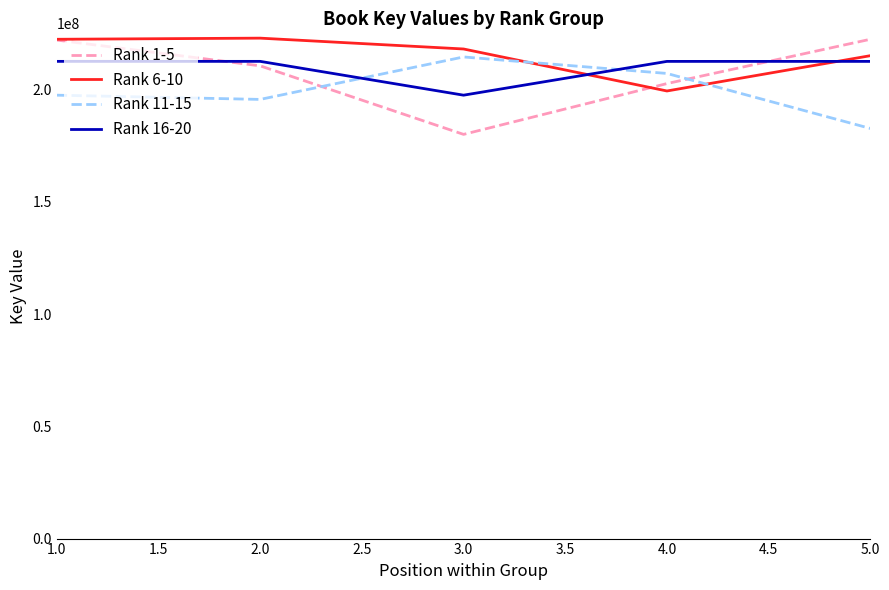

Rank the series at 3.0 from lowest to highest value.

Rank 1-5, Rank 16-20, Rank 11-15, Rank 6-10